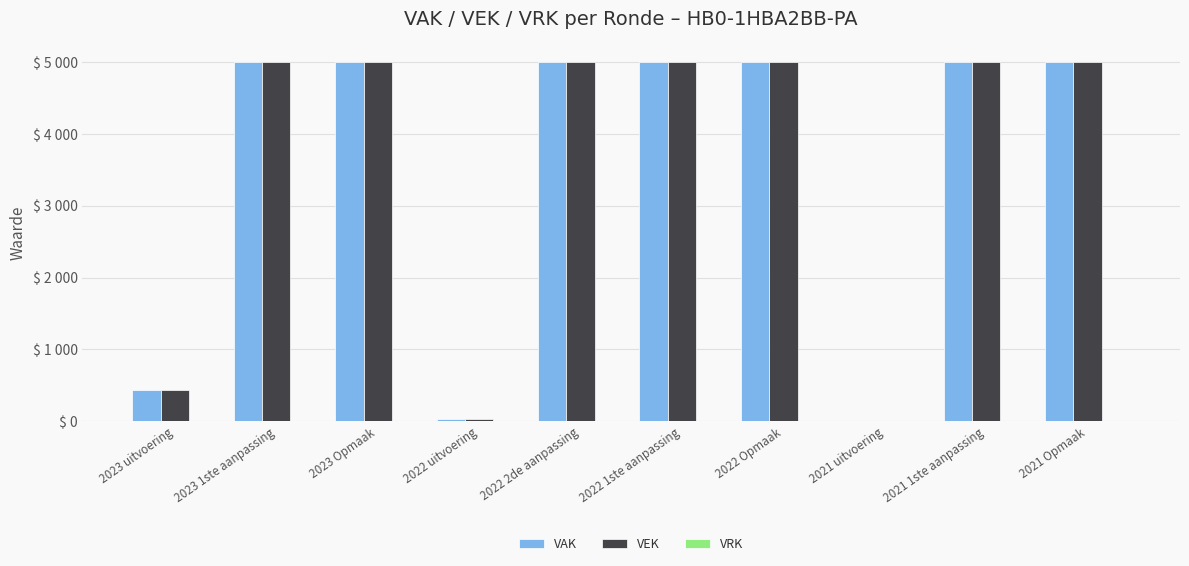

Are the bars grouped side by side (vs. stacked)?

Yes